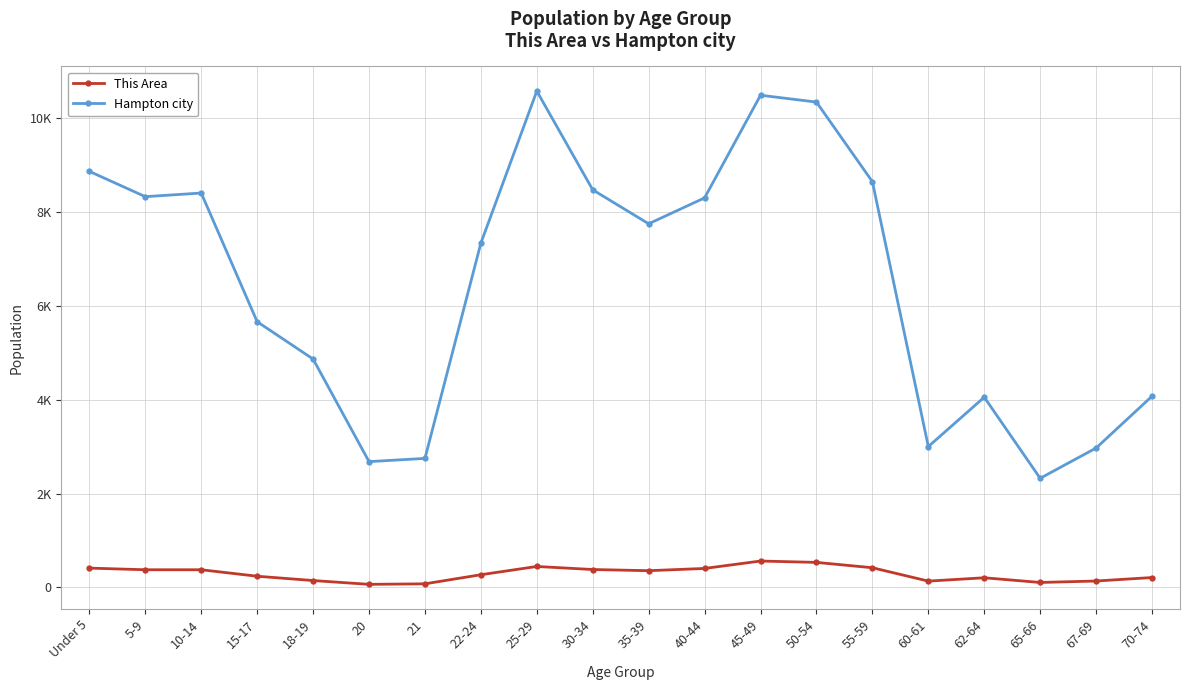

What are all the series names shown in the legend?

This Area, Hampton city